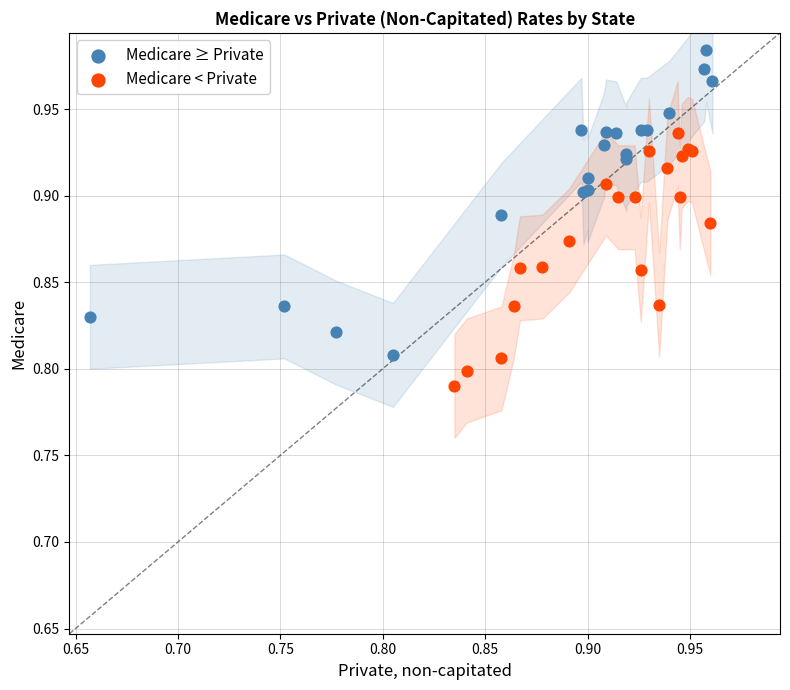

Which series contains the highest Y value?

Medicare ≥ Private